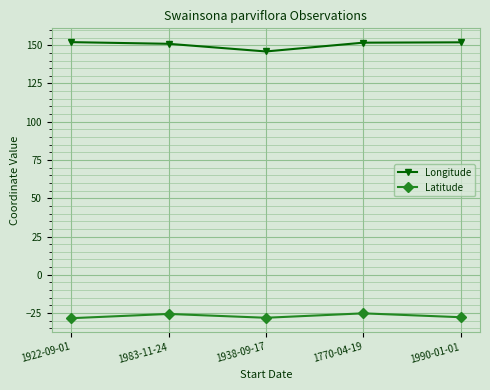

At 1770-04-19, list the series in order from smallest to largest.

Latitude, Longitude